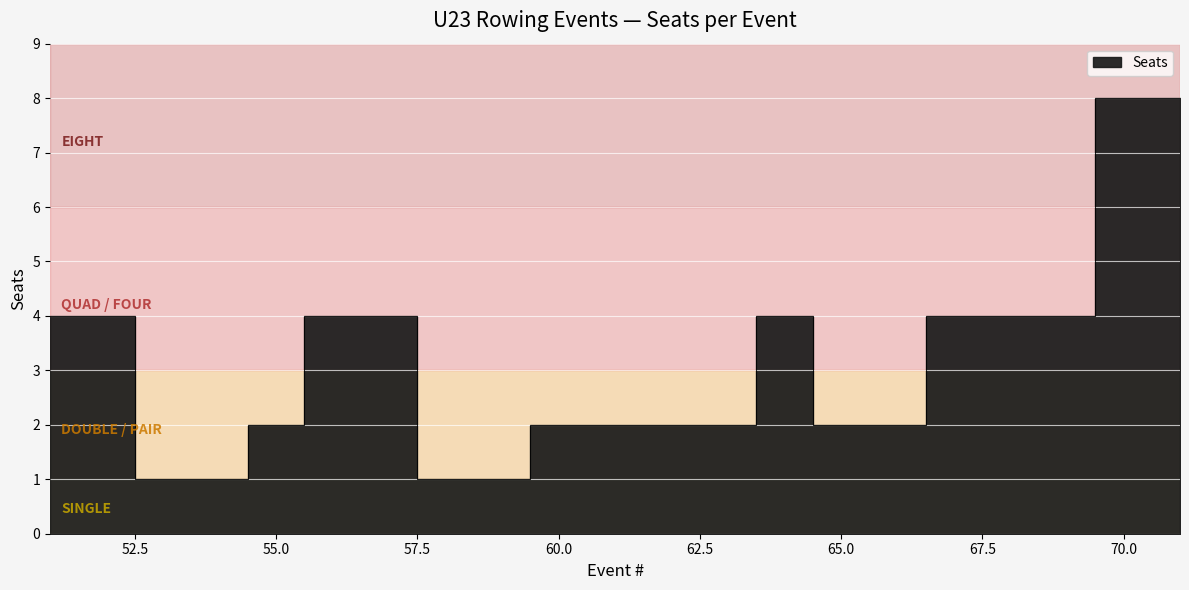

Reading right to left, transcribe all the data shown in this chart.

71=8	70=8	69=4	68=4	67=4	66=2	65=2	64=4	63=2	62=2	61=2	60=2	59=1	58=1	57=4	56=4	55=2	54=1	53=1	52=4	51=4